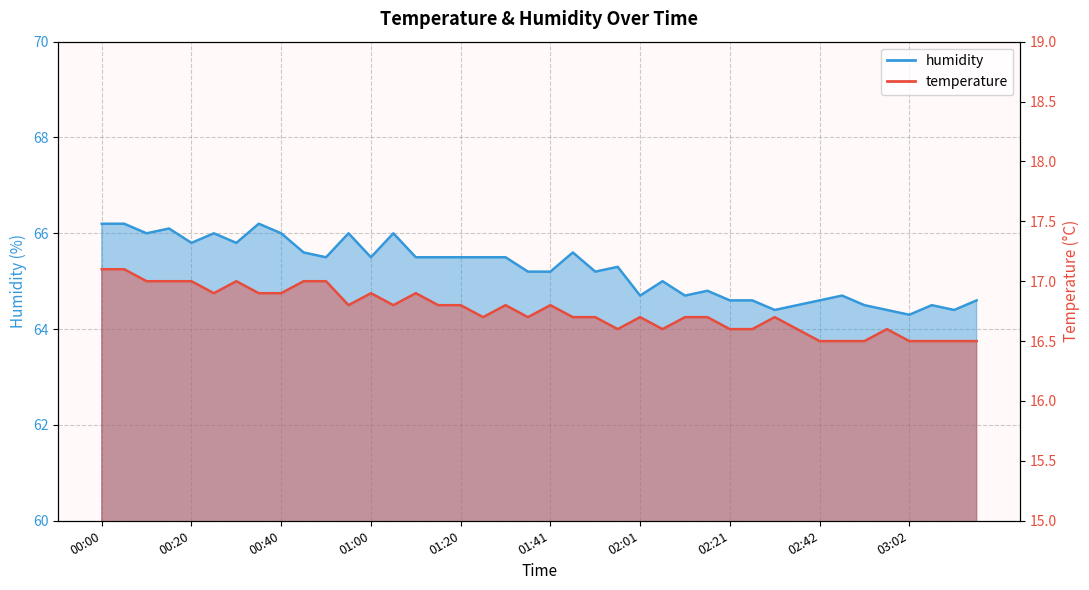

Is it true that humidity equals 99.9 at 03:02?

False